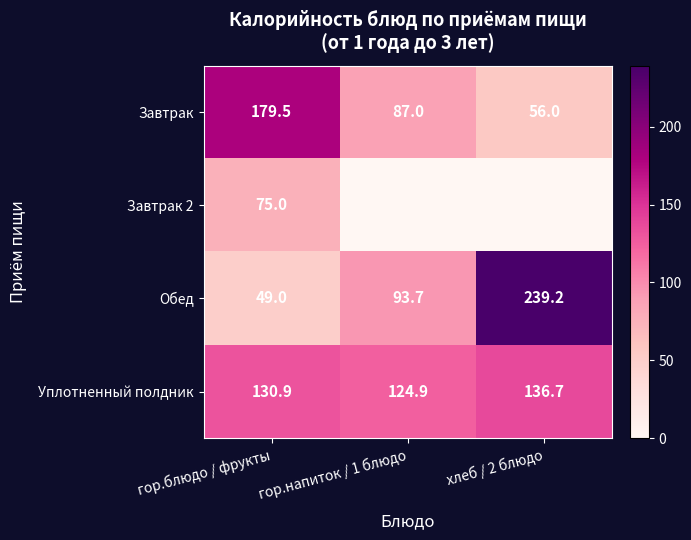

What value does the Обед series have at хлеб / 2 блюдо?

239.2